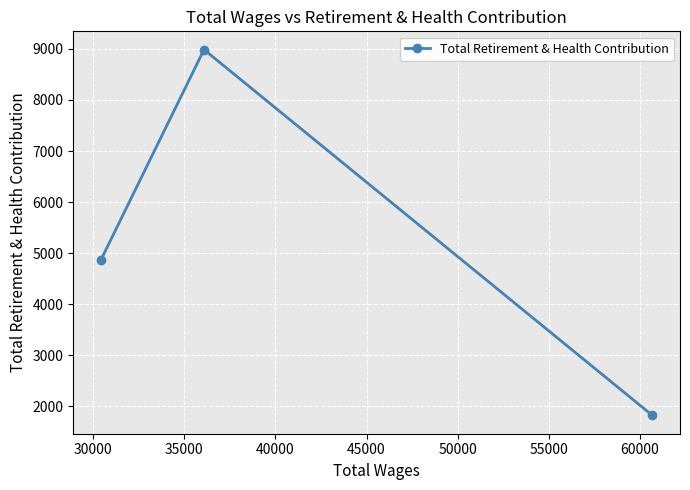

Reading right to left, what are all the values shown in this chart?

1825	8984	4865